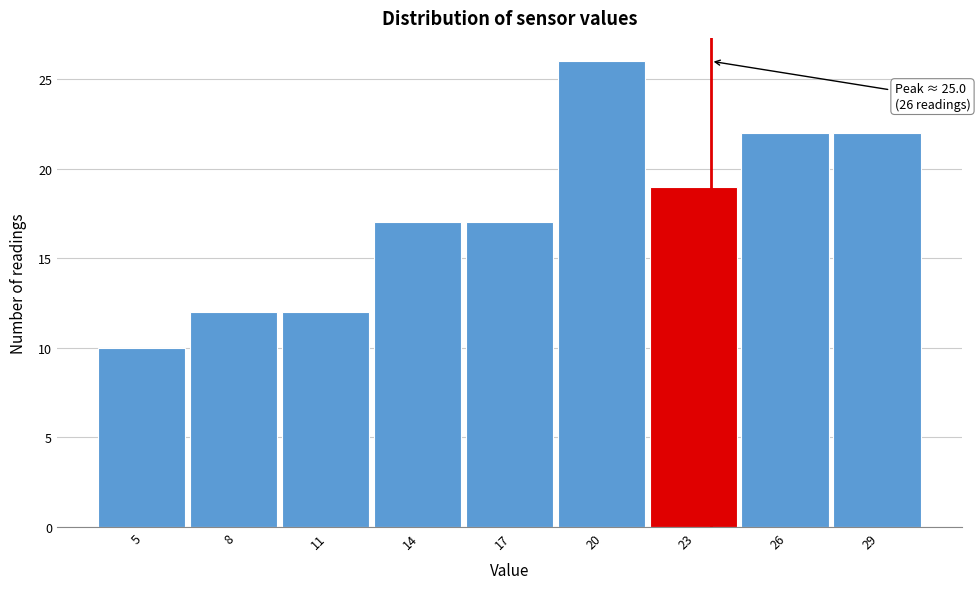

Reading left to right, what are all the values shown in this chart?

5=10	8=12	11=12	14=17	17=17	20=26	23=19	26=22	29=22